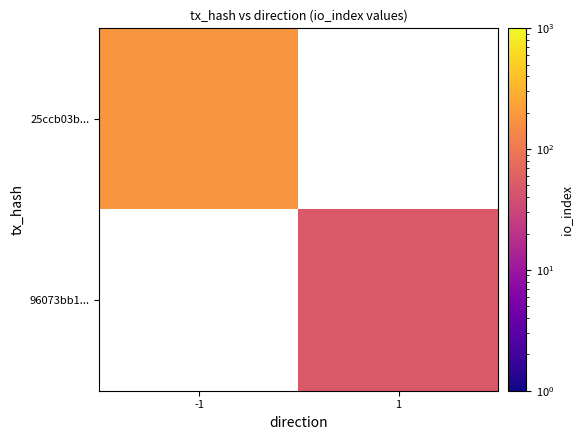

How many series are shown in this chart?

2